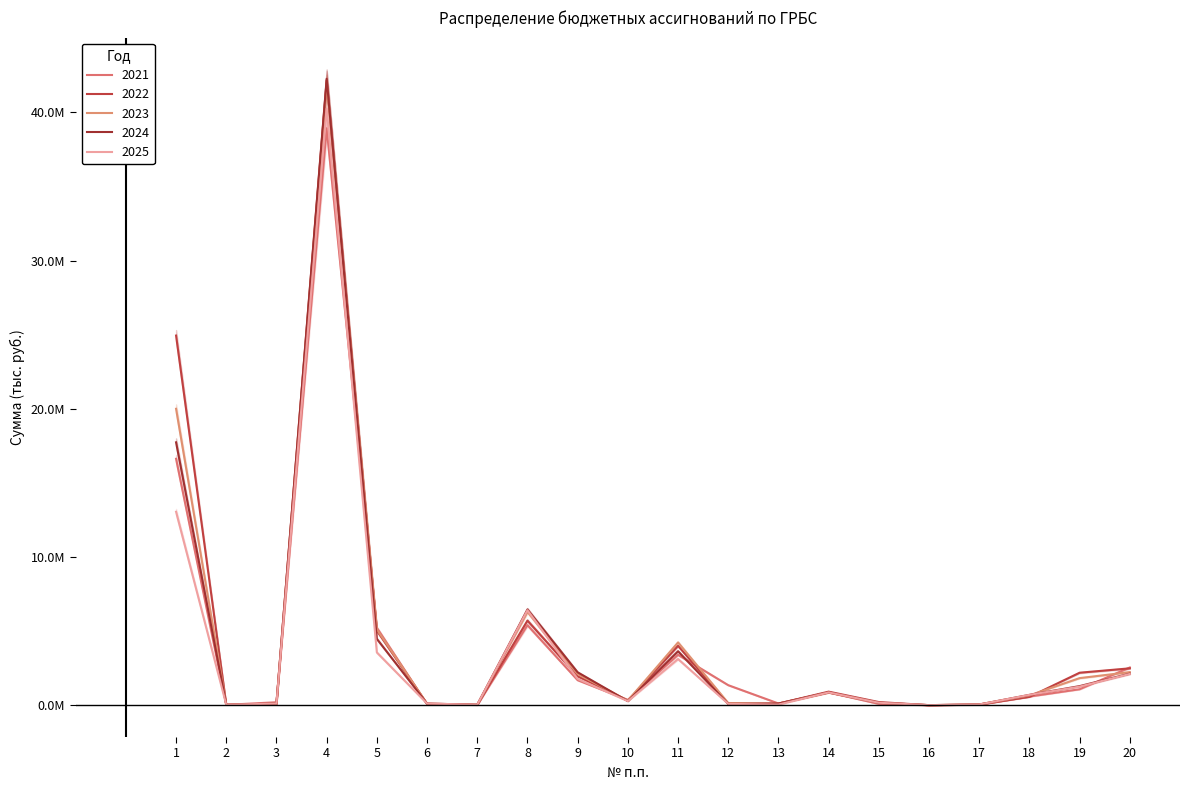

Which label corresponds to the smallest value in the chart?

16